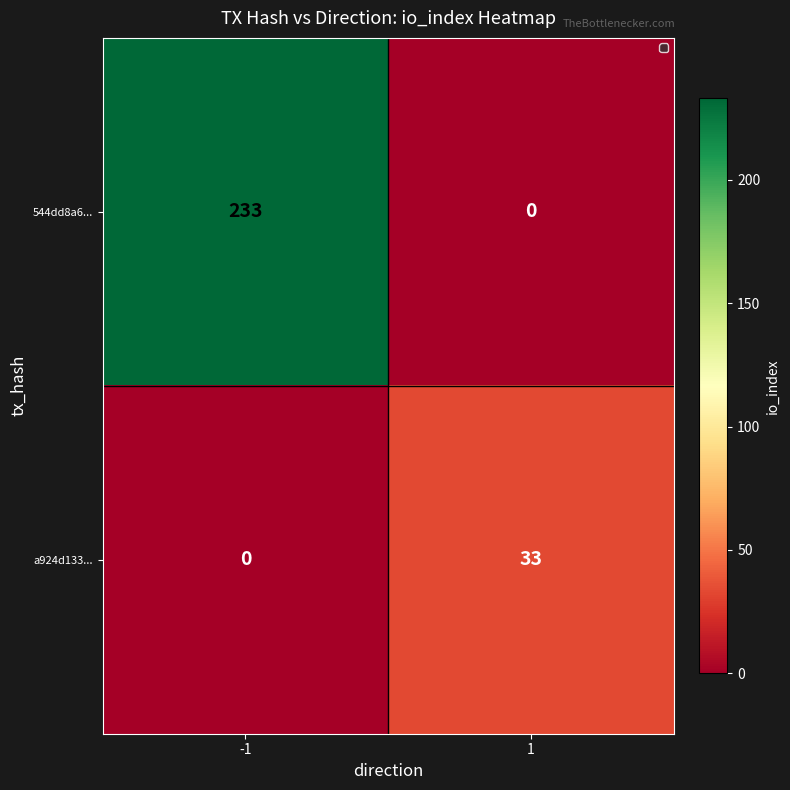

What is the approximate value of a924d133... at 1?

33